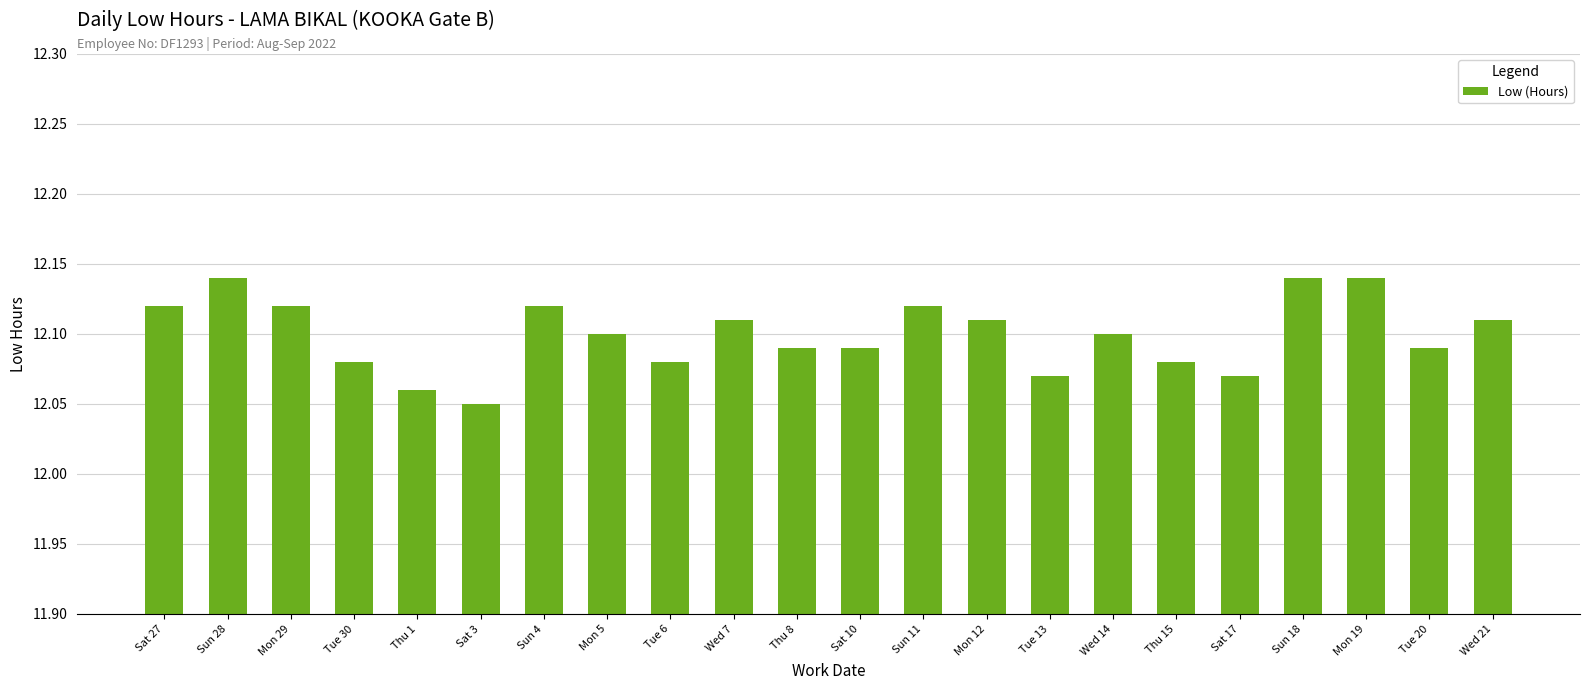

Which label corresponds to the smallest value in the chart?

Sat 3